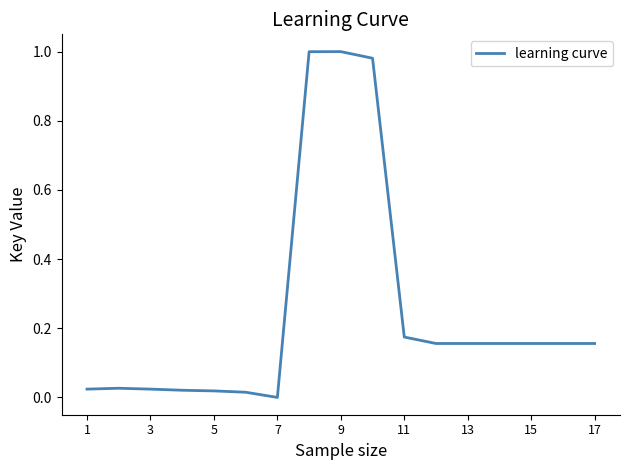

Reading left to right, list all the values displayed in this chart.

0.0	0.0	0.0	0.0	0.0	0.0	0.0	1.0	1.0	1.0	0.2	0.2	0.2	0.2	0.2	0.2	0.2